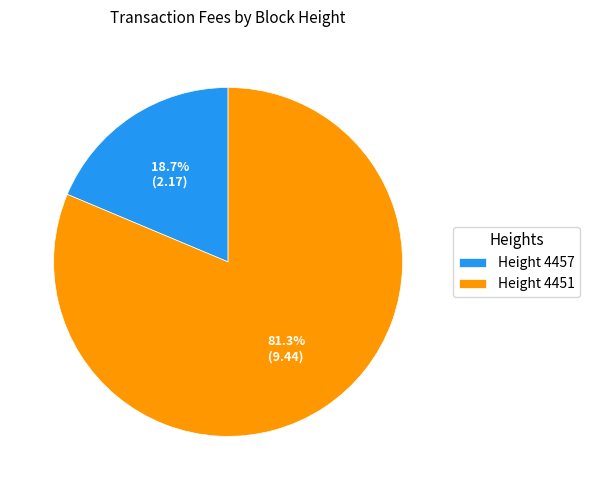

Count the number of slices in the pie.

2